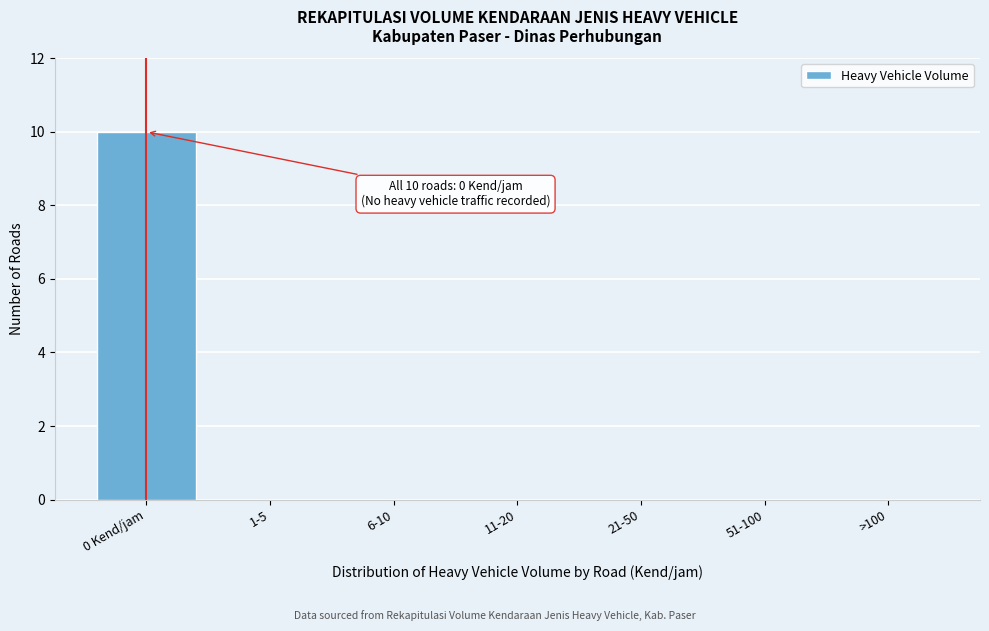

Reading left to right, what are all the values shown in this chart?

0 Kend/jam=10	1-5=0	6-10=0	11-20=0	21-50=0	51-100=0	>100=0